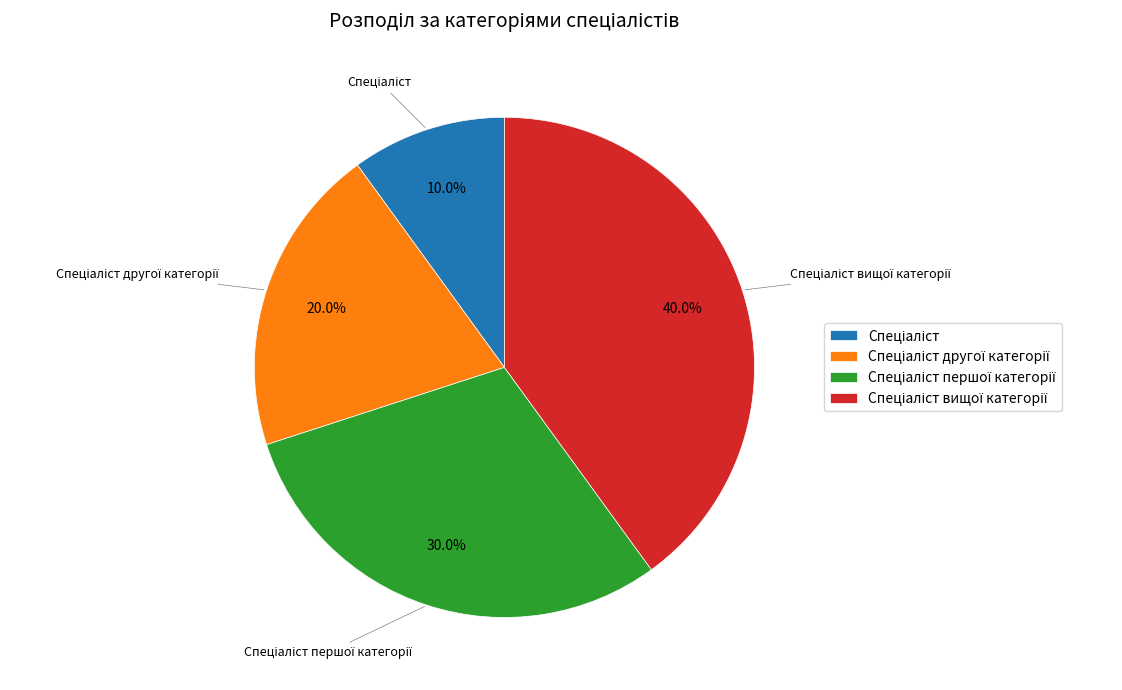

Does any single category account for the majority?

No